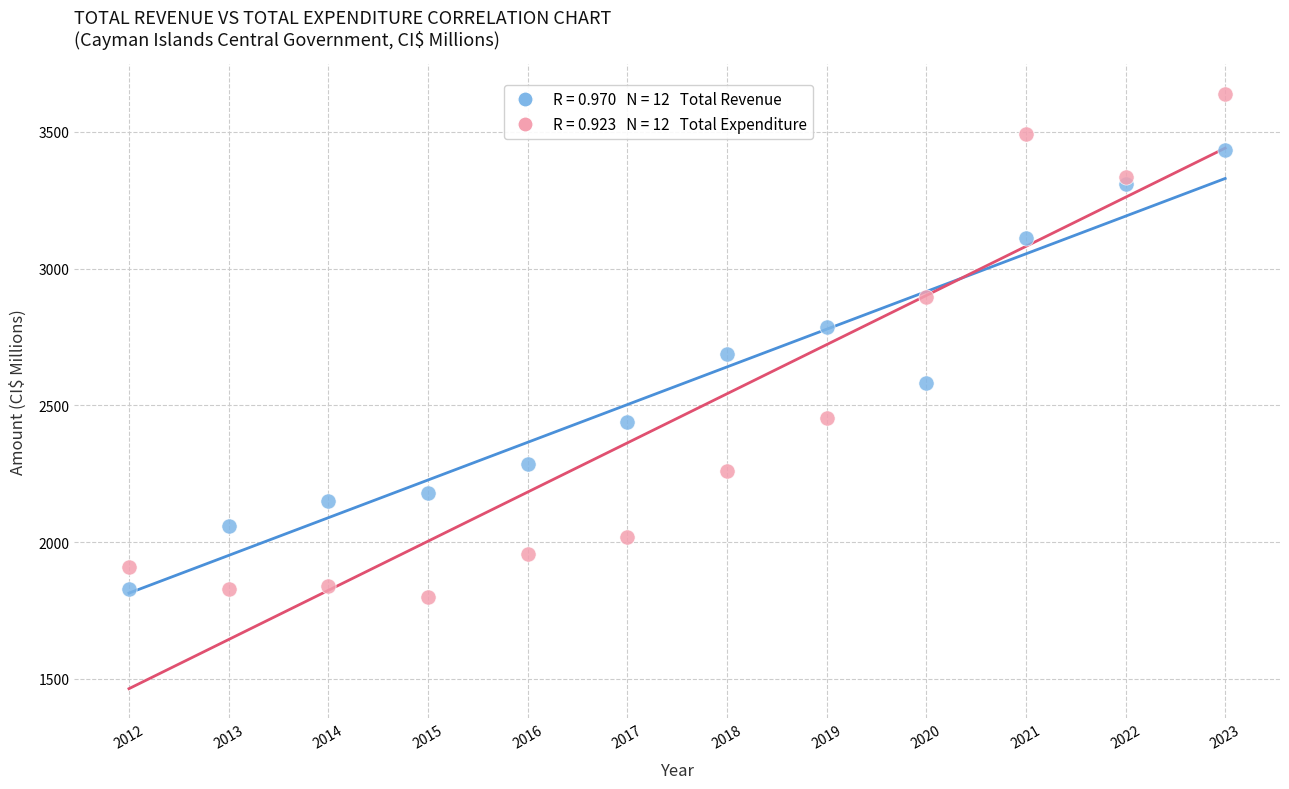

Across all data points, what is the range of Y values (max minus min)?

1837.4